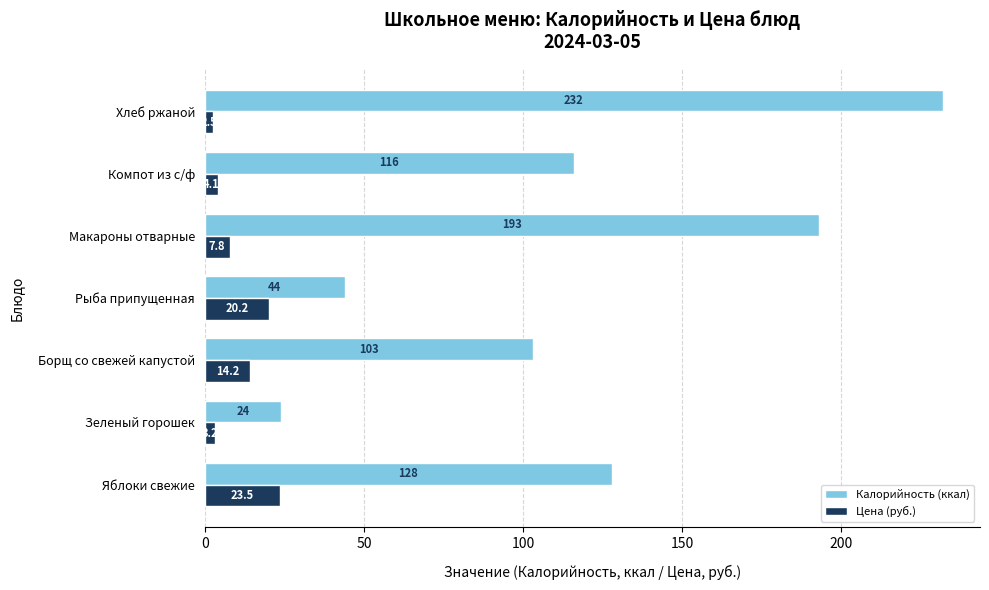

How many data points in Цена (руб.) are less than 7?

3